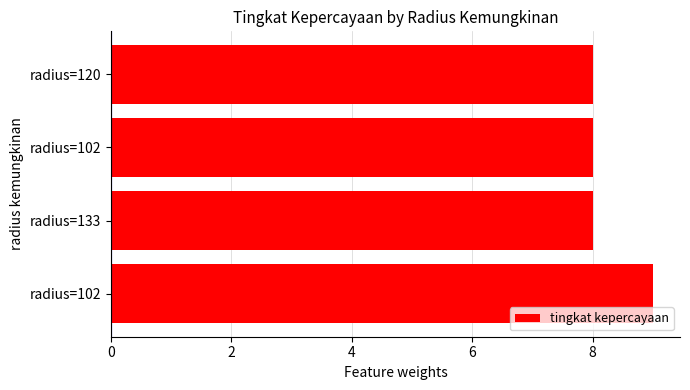

How many bars are there in total?

4